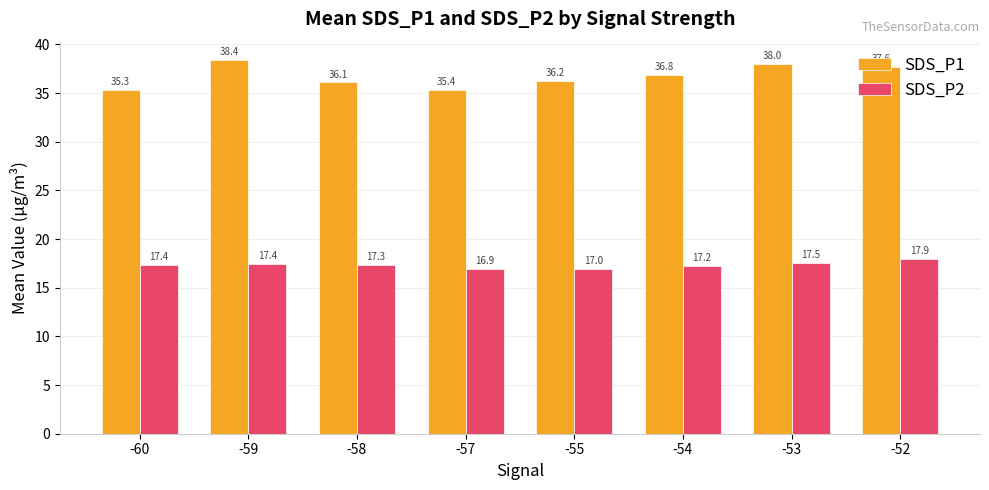

Which series has the widest spread of values?

SDS_P1